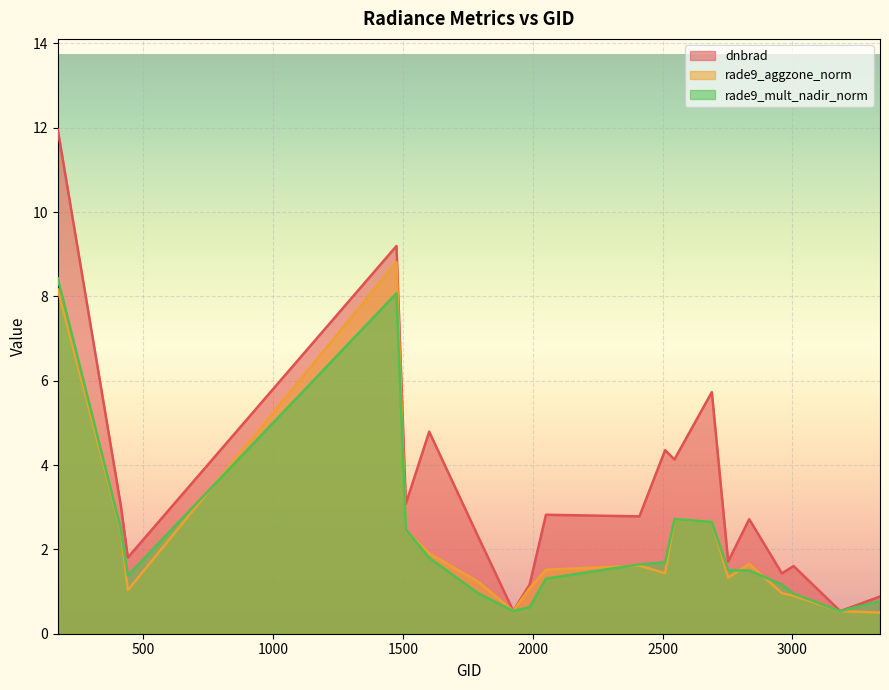

How many times do rade9_mult_nadir_norm and rade9_aggzone_norm cross each other?

8